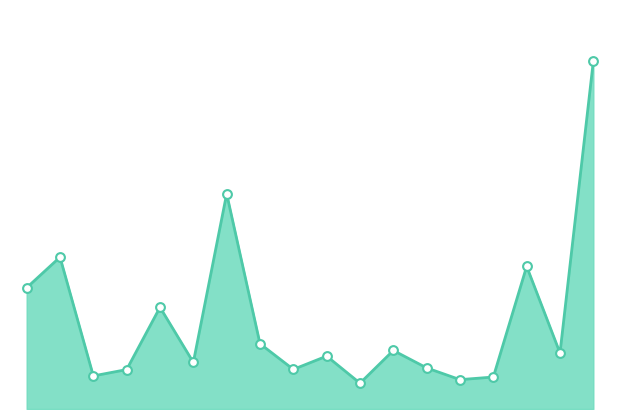

Is this an area chart (filled region under the line)?

Yes